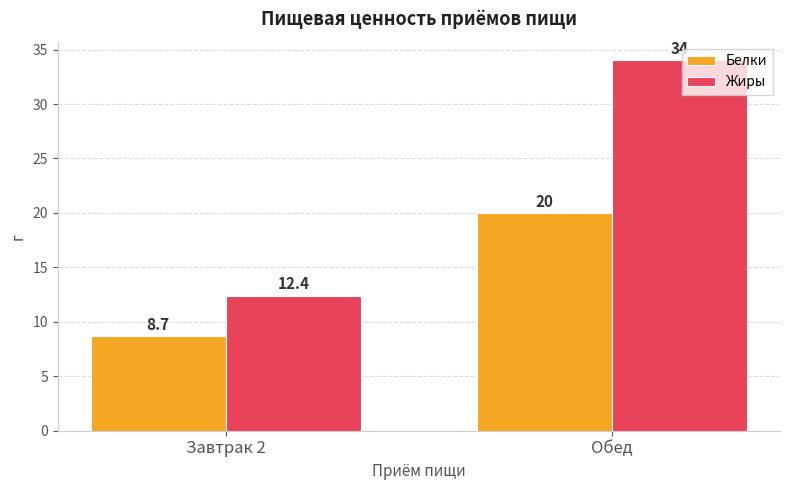

What is the value of the Белки bar at the 1st from the left?

8.7